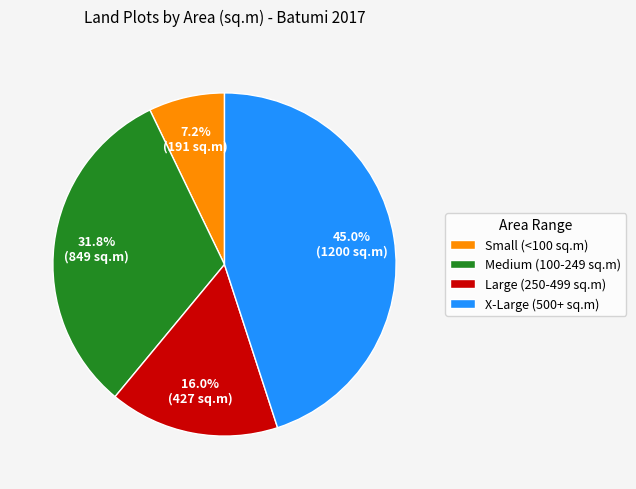

Do Large (250-499 sq.m) and Small (<100 sq.m) together represent more than half of the pie?

No